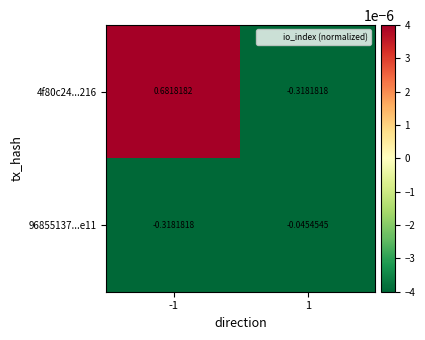

Rank the series by their maximum value, from lowest to highest.

96855137...e11, 4f80c24...216